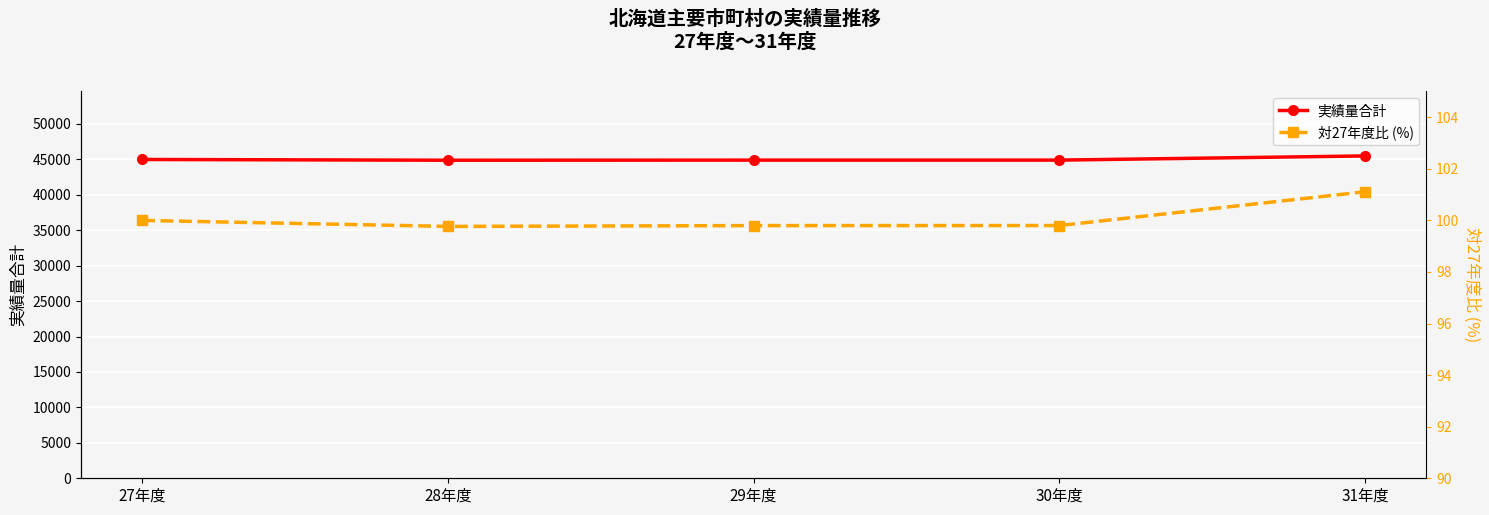

The value of 対27年度比 (%) at 31年度 is 49.3. True or false?

False